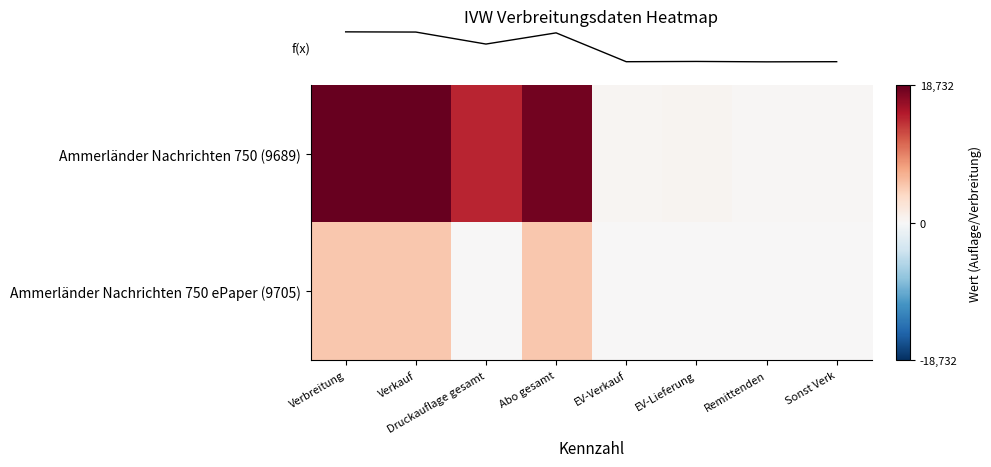

At which category is the sum across all series the highest?

Verbreitung